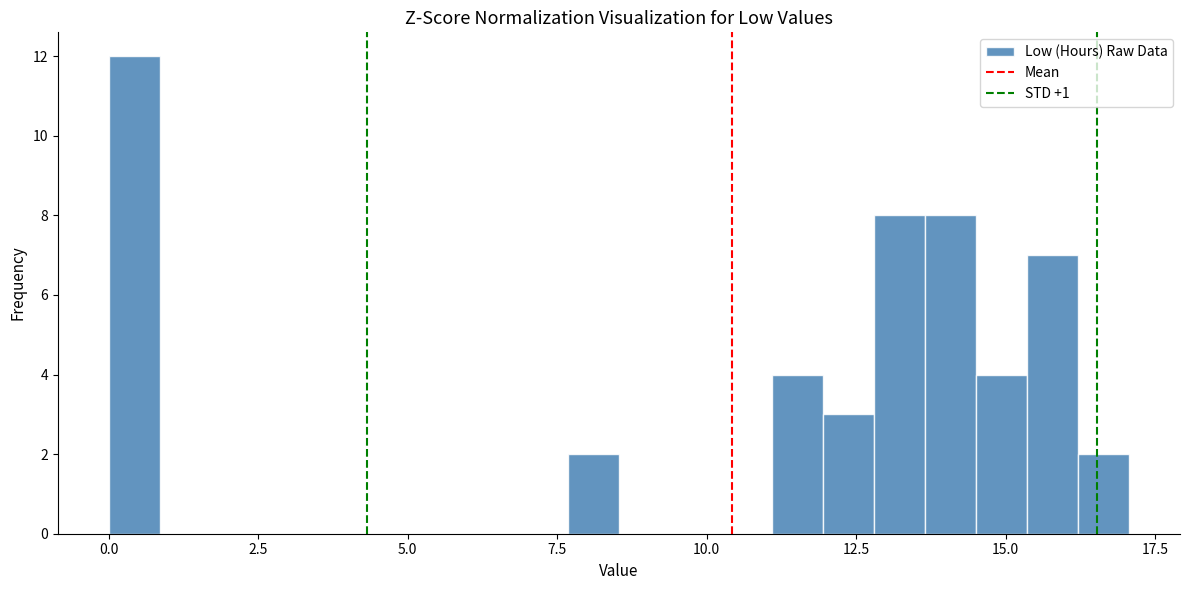

Read against the x-axis, roughly where is the centre of the tallest bar?

0.5